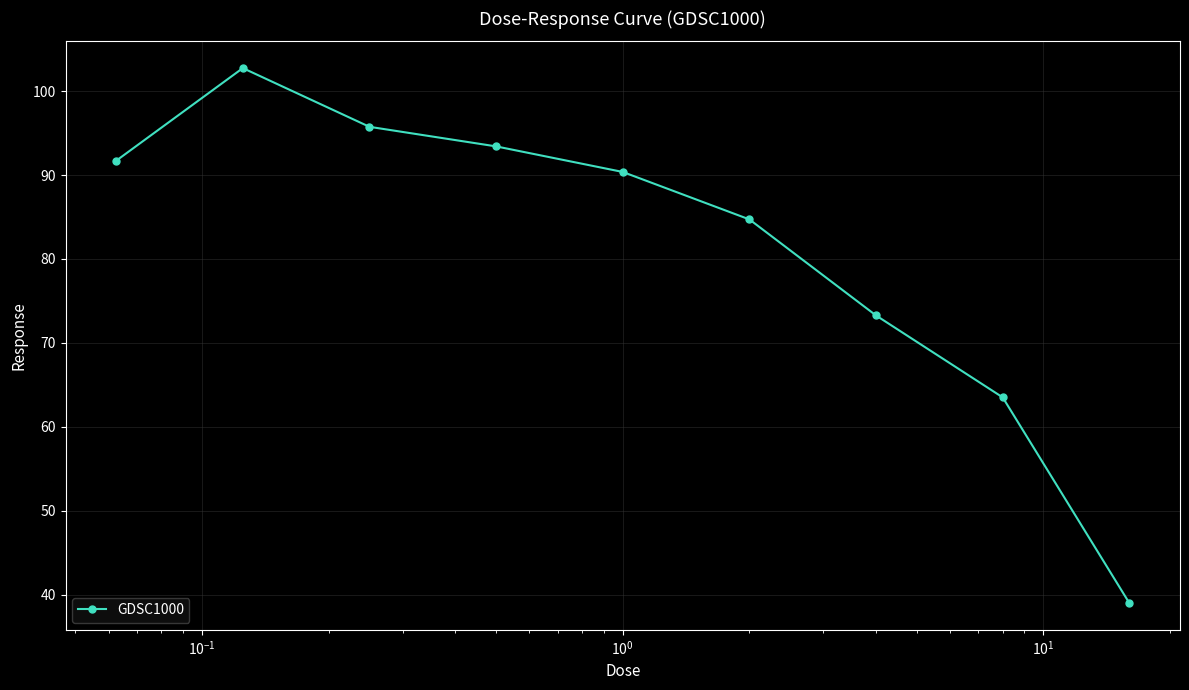

What is the value of the 2nd point from the left?

102.8